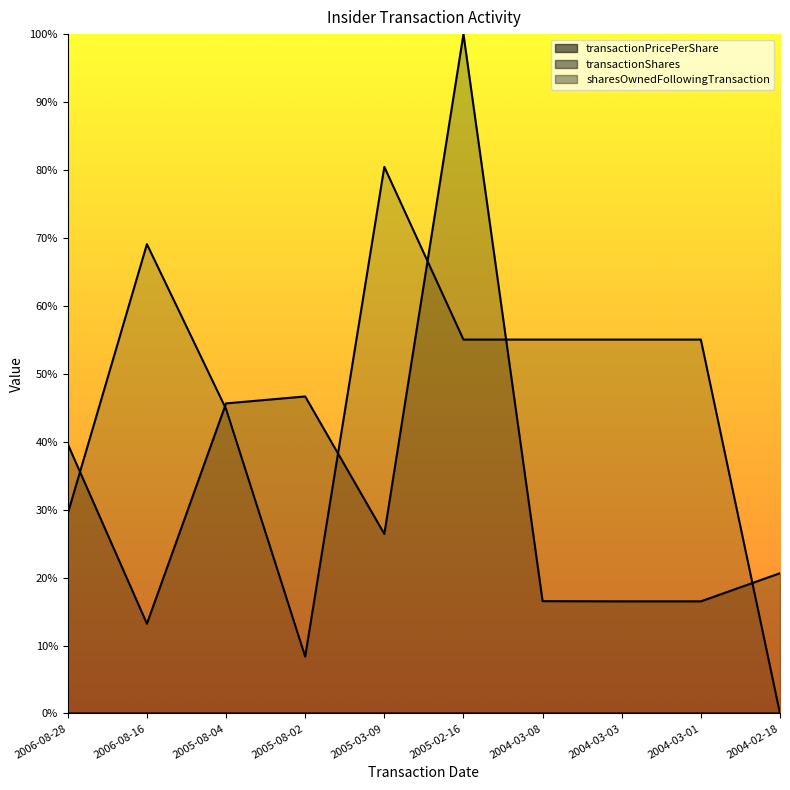

Reading right to left, extract all data points from this chart.

transactionPricePerShare: 2004-02-18=0.0	2004-03-01=0.0	2004-03-03=0.0	2004-03-08=0.0	2005-02-16=0.0	2005-03-09=0.0	2005-08-02=0.0	2005-08-04=0.0	2006-08-16=0.0	2006-08-28=0.0
transactionShares: 2004-02-18=0.2	2004-03-01=0.2	2004-03-03=0.2	2004-03-08=0.2	2005-02-16=1.0	2005-03-09=0.3	2005-08-02=0.5	2005-08-04=0.5	2006-08-16=0.1	2006-08-28=0.4
sharesOwnedFollowingTransaction: 2004-02-18=0.0	2004-03-01=0.6	2004-03-03=0.6	2004-03-08=0.6	2005-02-16=0.6	2005-03-09=0.8	2005-08-02=0.1	2005-08-04=0.4	2006-08-16=0.7	2006-08-28=0.3